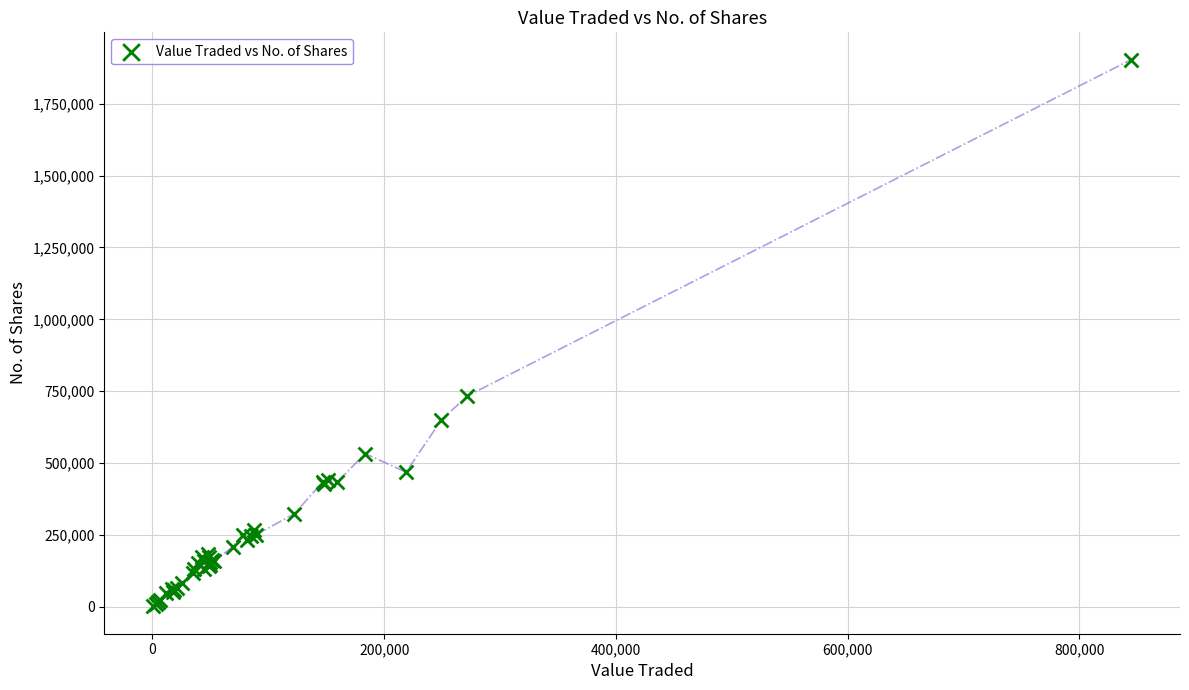

What Y value in the scatter plot is closest to 952581?

734104